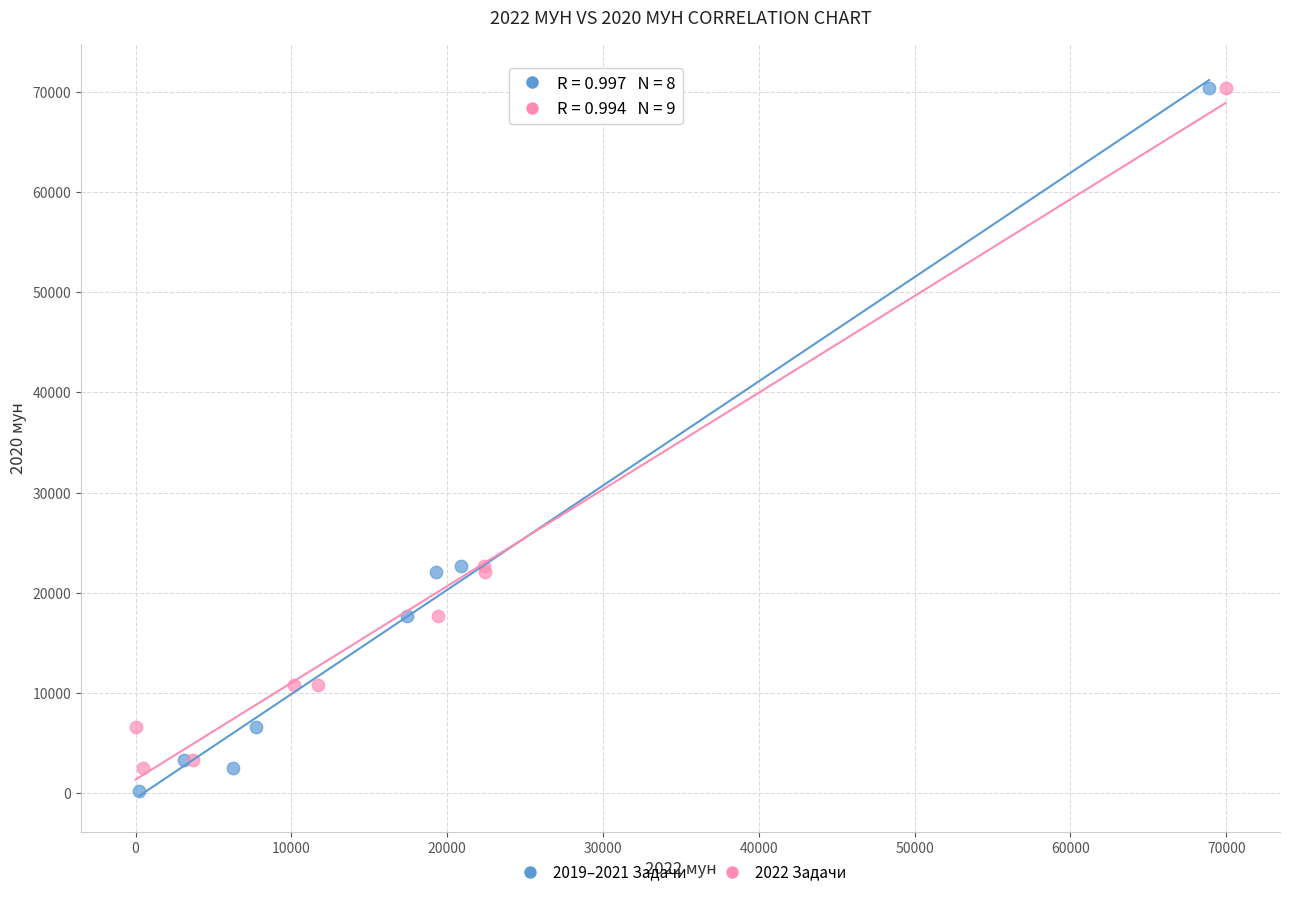

What are all the series names shown in the legend?

2019–2021 Задачи, 2022 Задачи